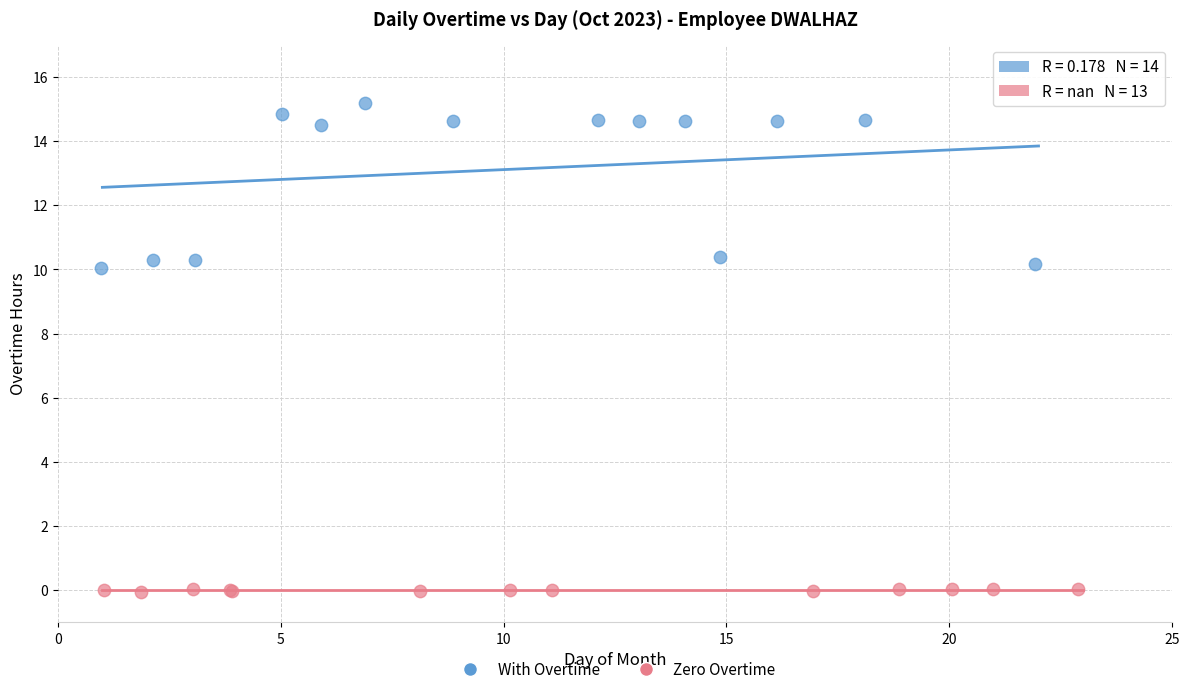

Which series reaches the maximum Y coordinate?

With Overtime